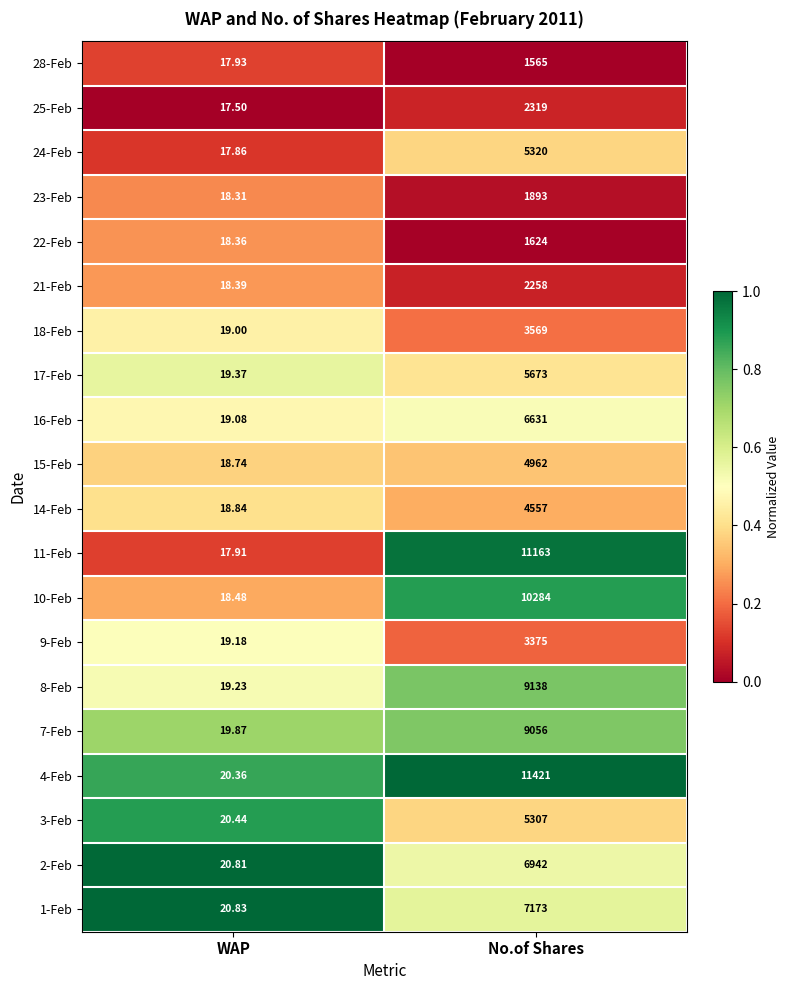

Rank the categories by 22-Feb value from highest to lowest.

No.of Shares, WAP